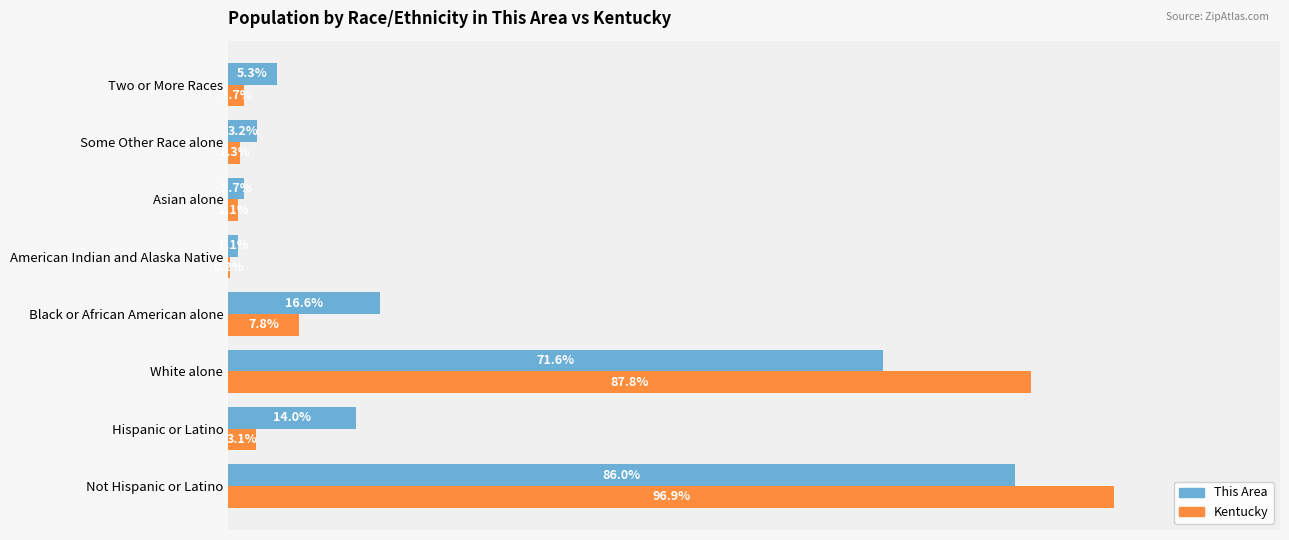

Where is This Area nearest to the value 43?

Black or African American alone